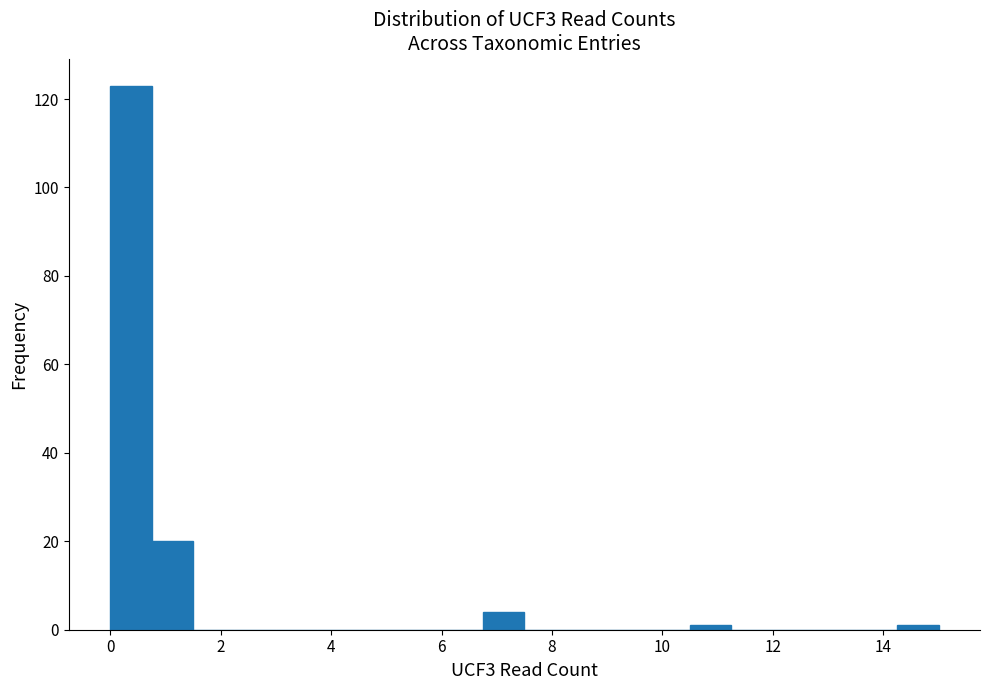

Around what value on the x-axis is the tallest bar? Give the approximate position of its centre, as read against the axis.

0.4